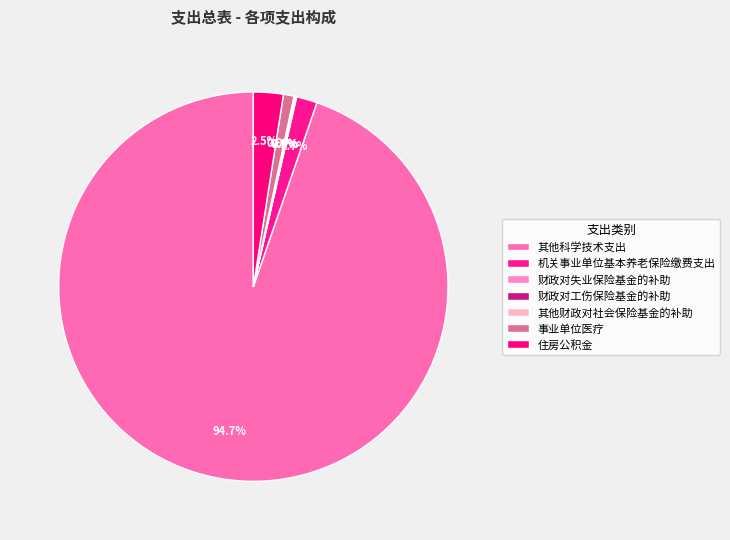

Which category has the biggest portion of the pie?

其他科学技术支出